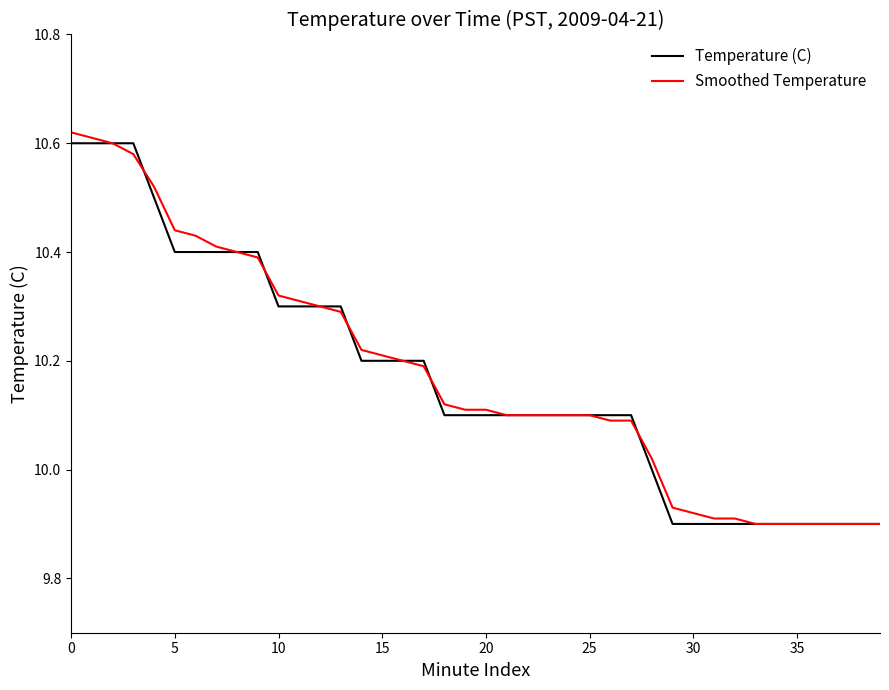

How many times do Smoothed Temperature and Temperature (C) cross each other?

5